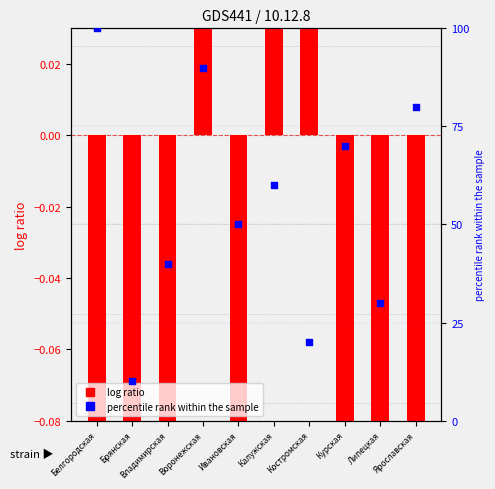

Which series reaches the maximum Y coordinate?

percentile rank within the sample